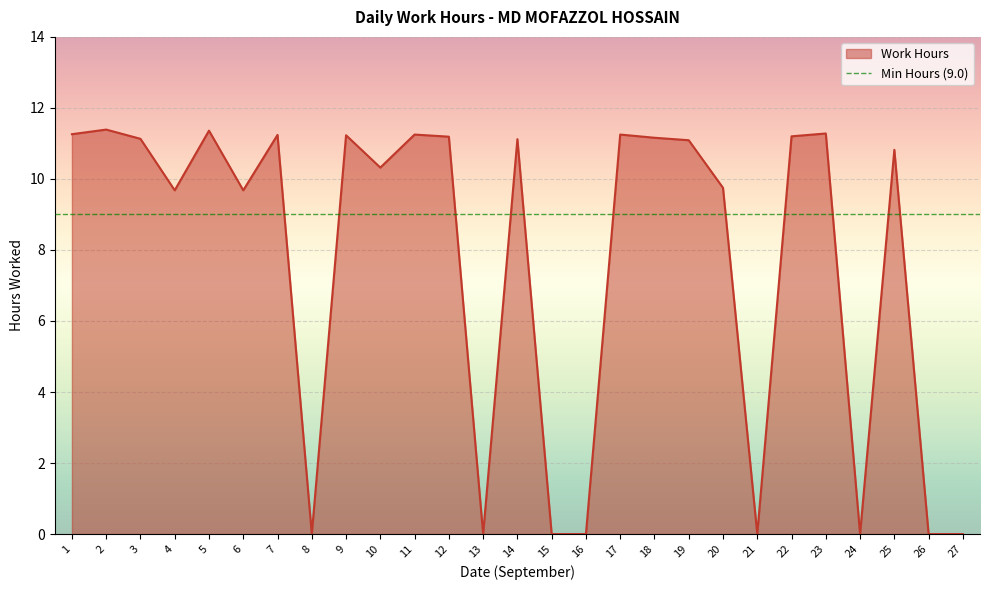

Which category has the highest value across all series?

2